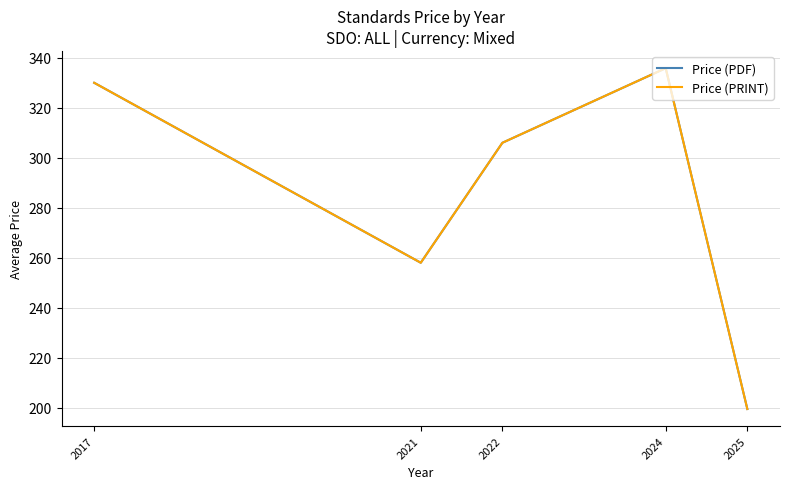

Is this an area chart (filled region under the line)?

No